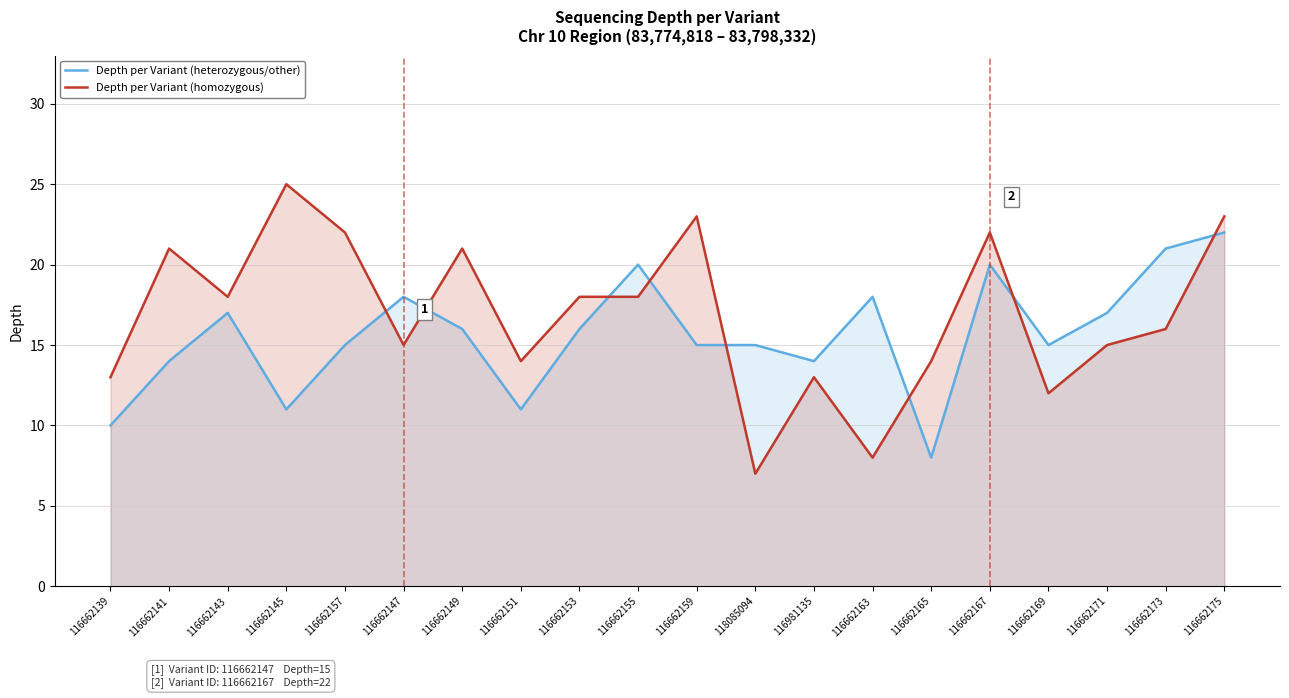

Rank the series at 116662165 from highest to lowest value.

Depth per Variant (homozygous), Depth per Variant (heterozygous/other)